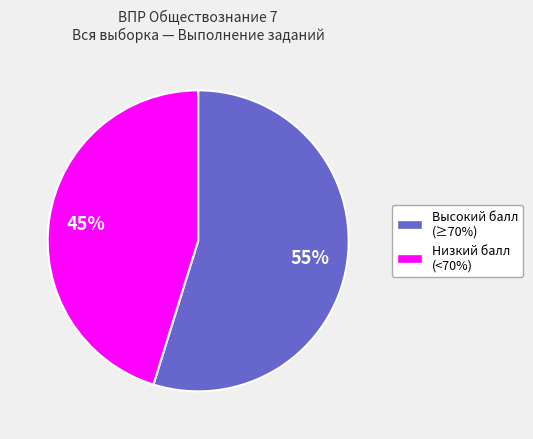

Is there a majority slice in this chart?

Yes